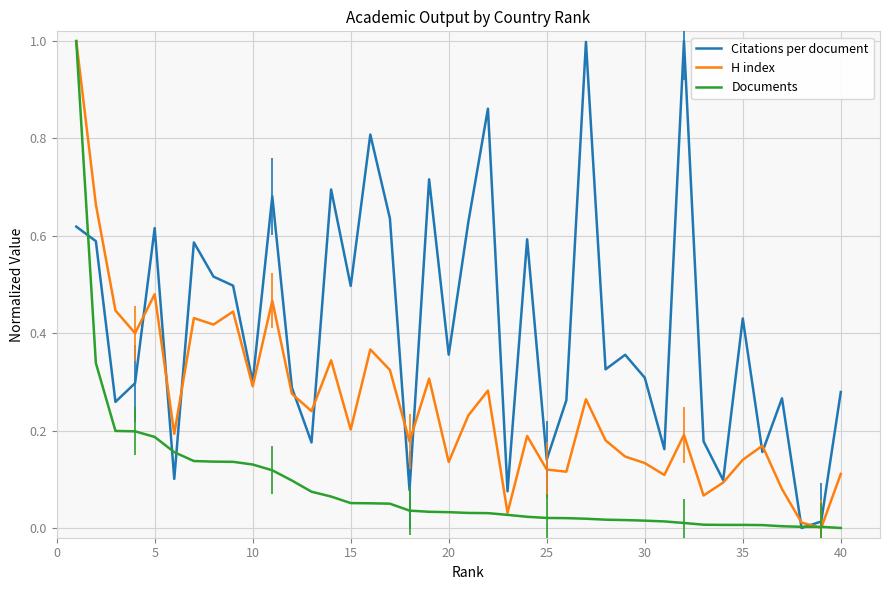

How many values in Citations per document are above zero?

39